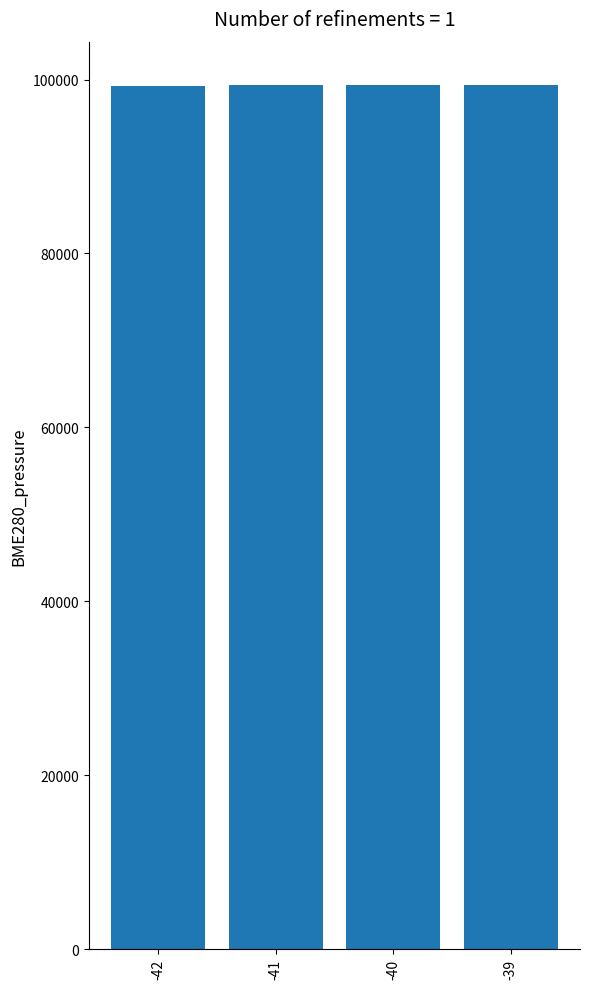

What is the smallest value displayed?

99307.2